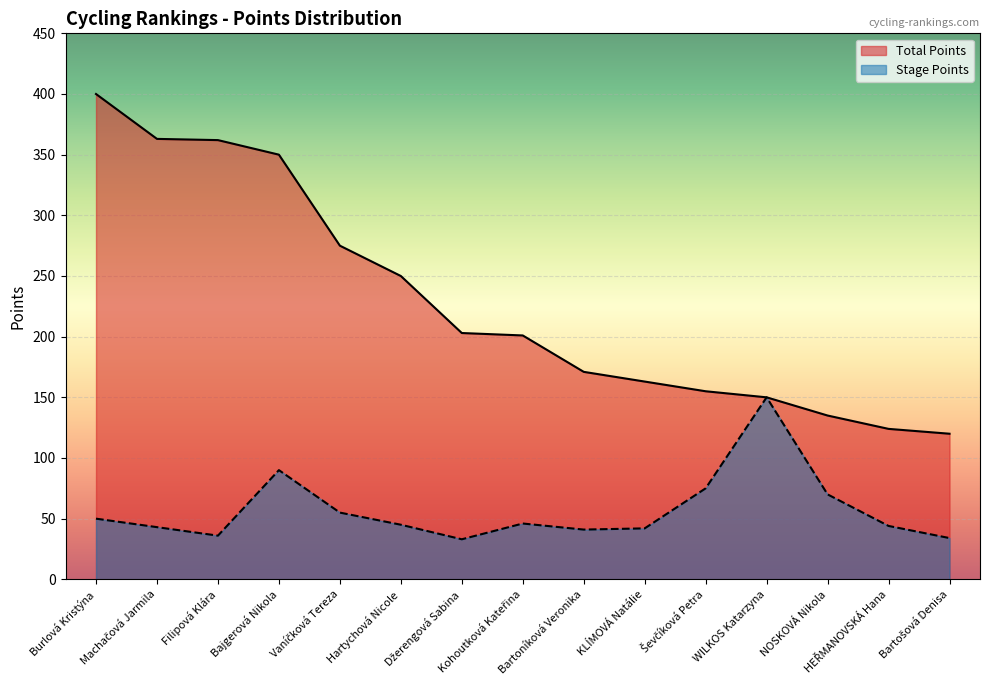

What are all the series names shown in the legend?

Total Points, Stage Points